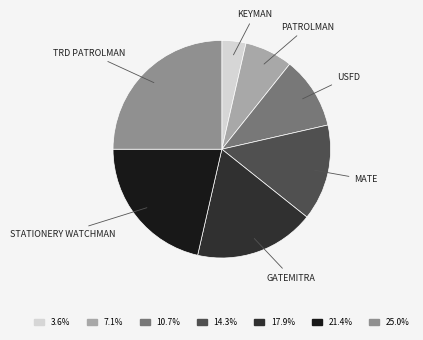

Combined, do 3.6% and 25.0% account for over 50%?

No